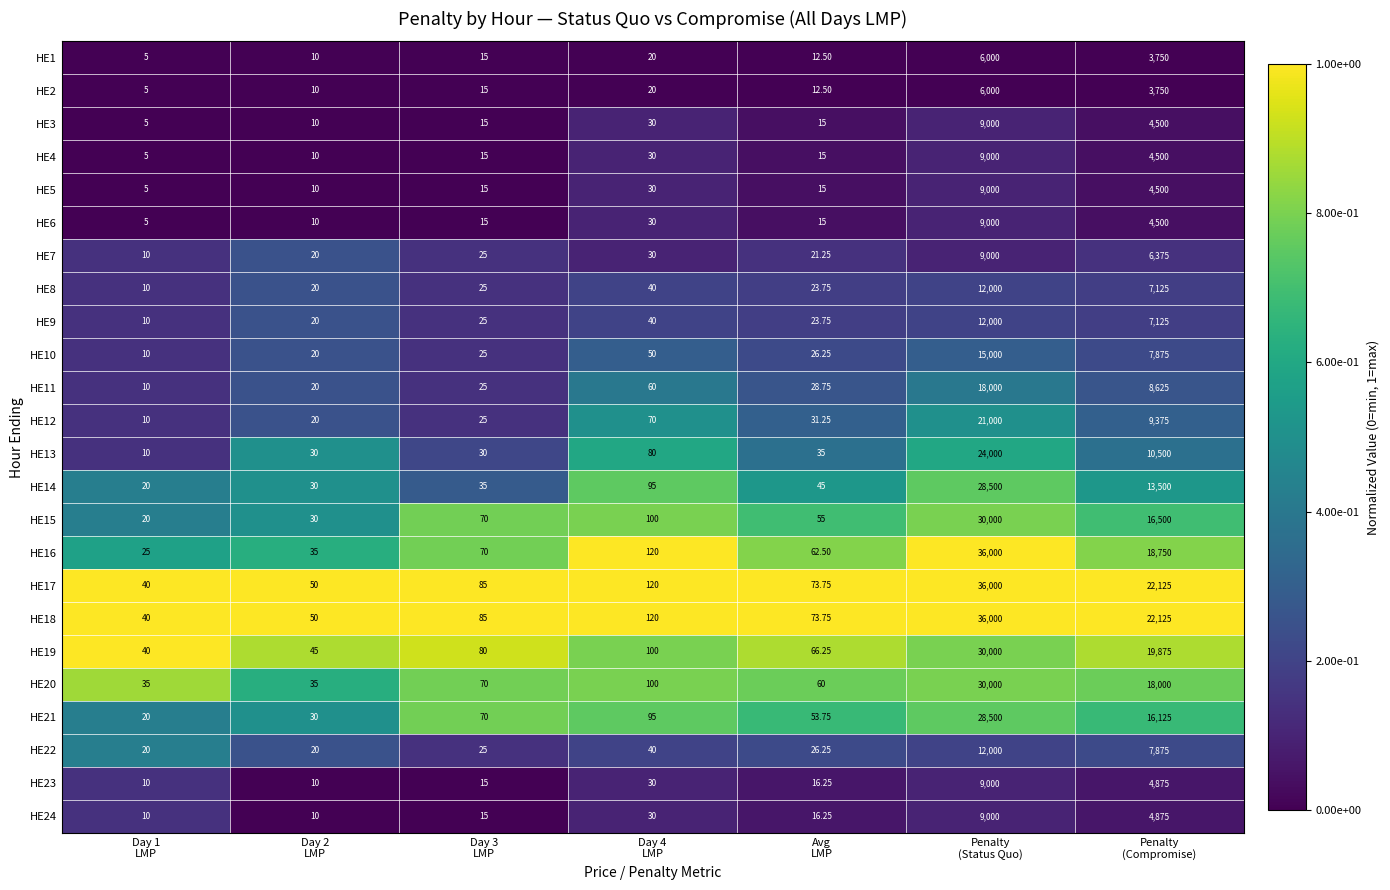

What is the difference between the highest and lowest values at Penalty
(Compromise)?

18375.0